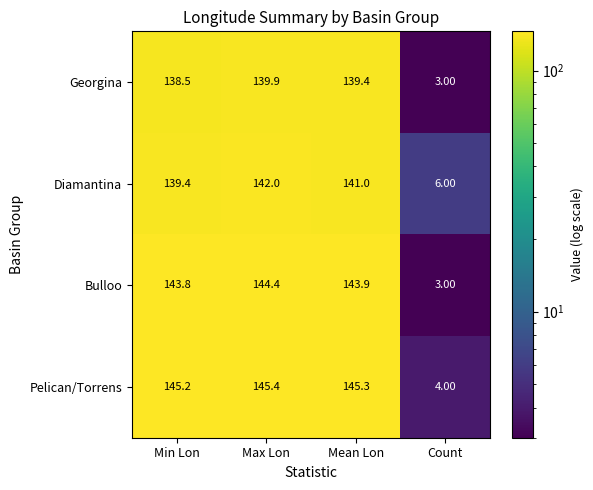

Which category has the highest value in the Georgina series?

Max Lon